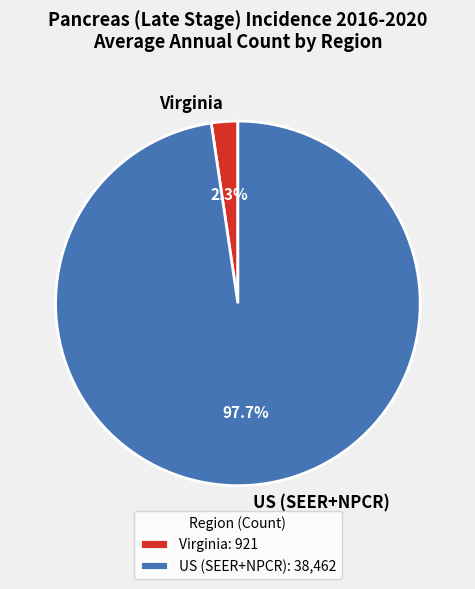

Does any single category account for the majority?

Yes